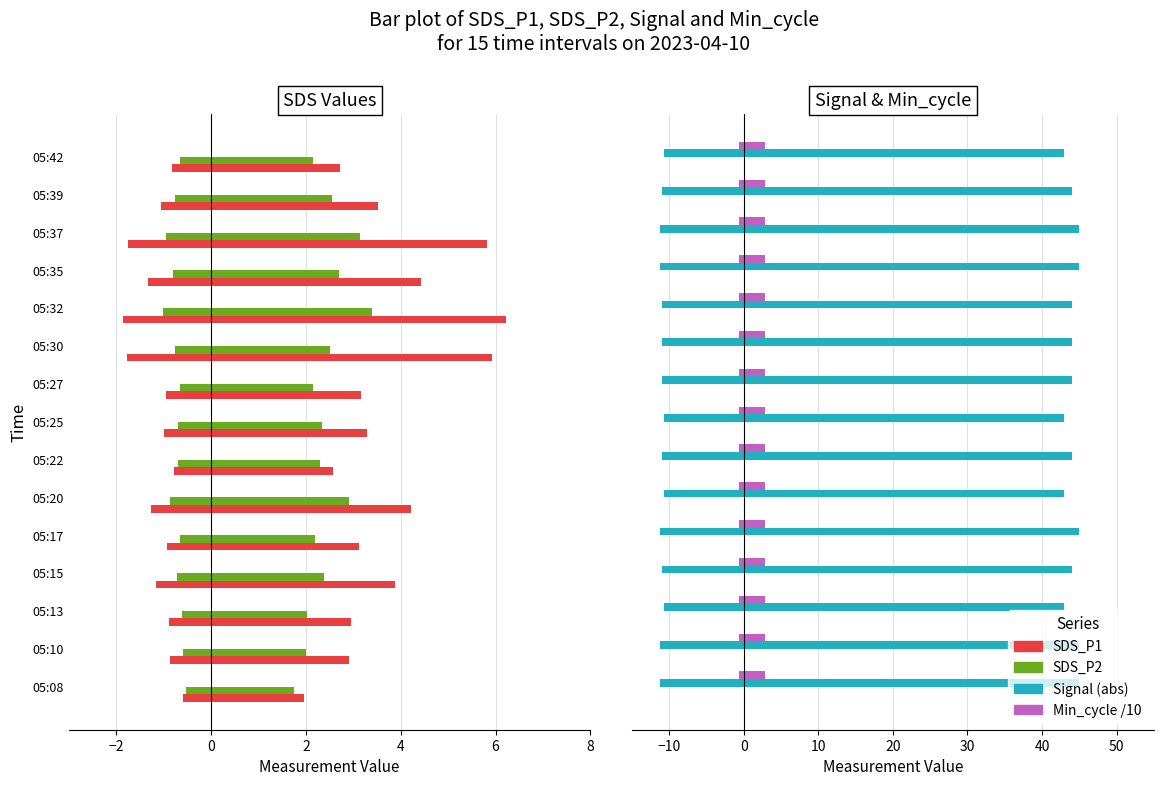

List the series in order of their peak value, highest first.

Signal_neg, SDS_P1, SDS_P2, Min_cycle_norm